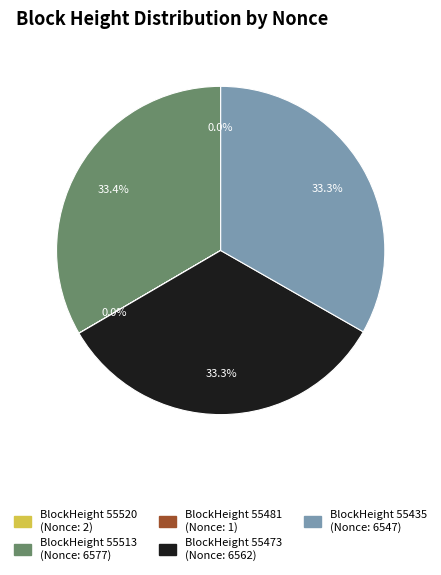

Is there a majority slice in this chart?

No